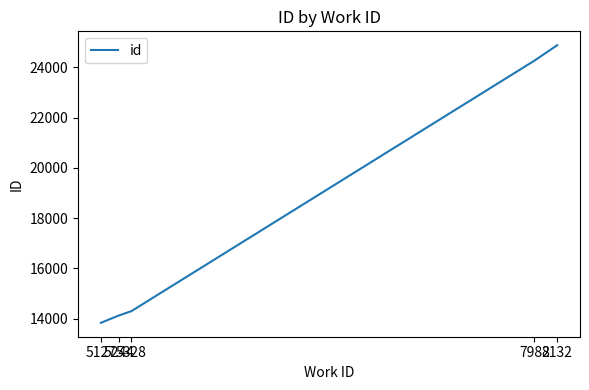

What is the change in value from 5328 to 7982?

+9956